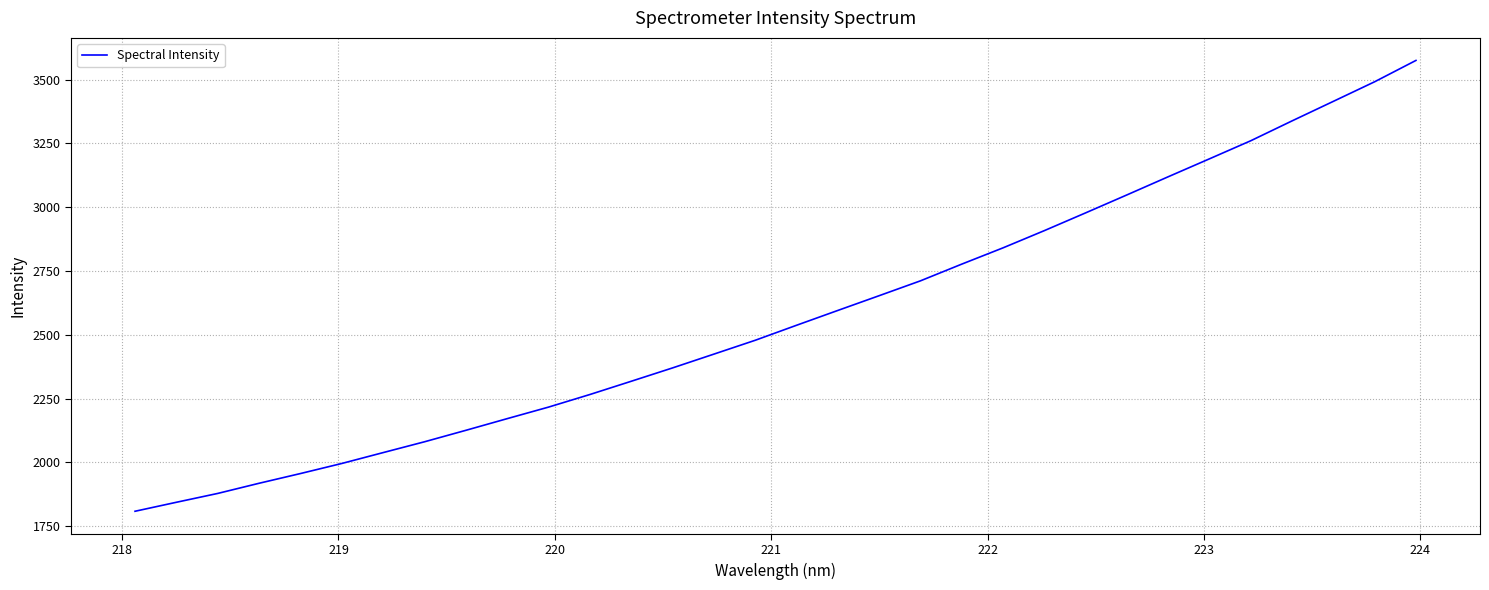

What is the difference between the maximum and minimum values?

1767.5